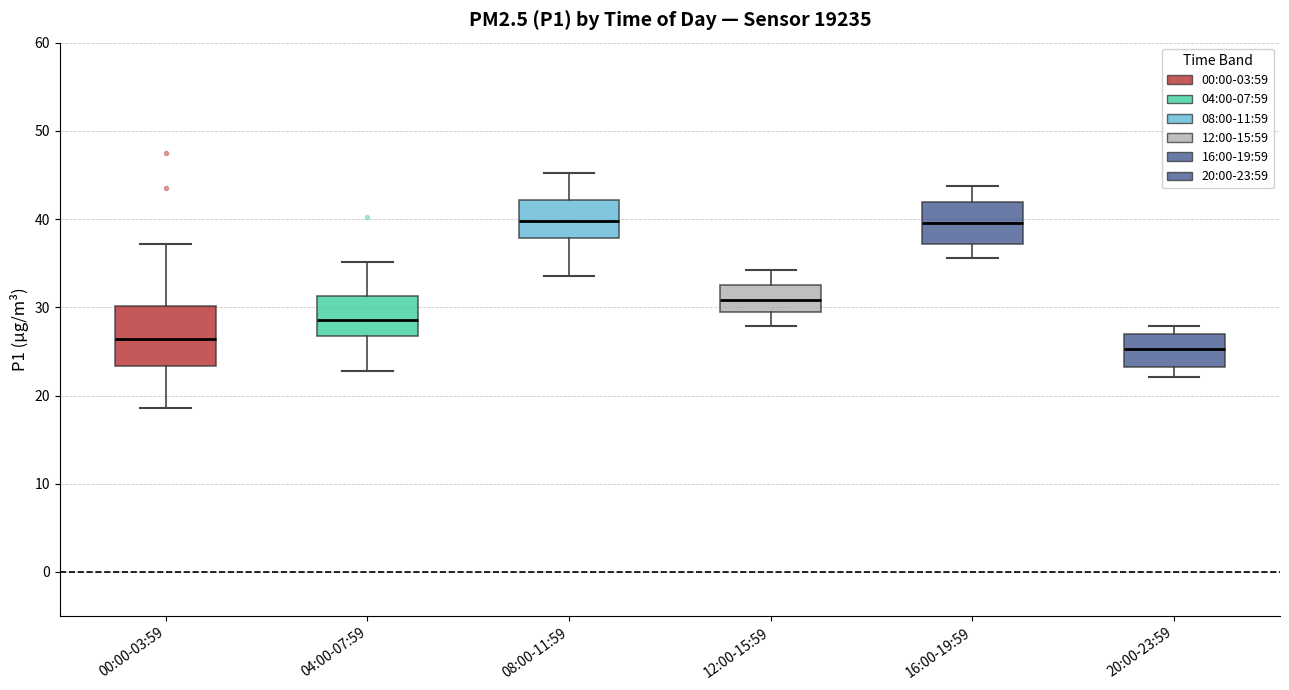

Which box has the lowest median line?

20:00-23:59